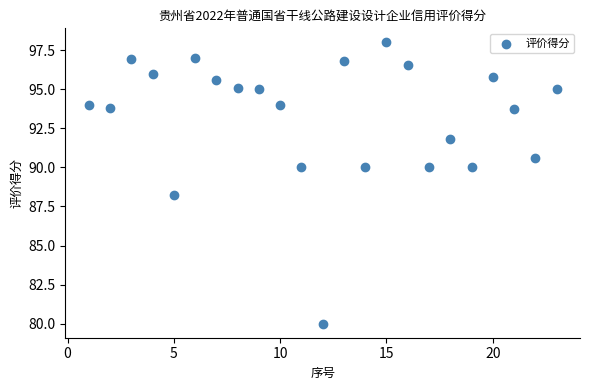

How many points are shown in the scatter plot?

23